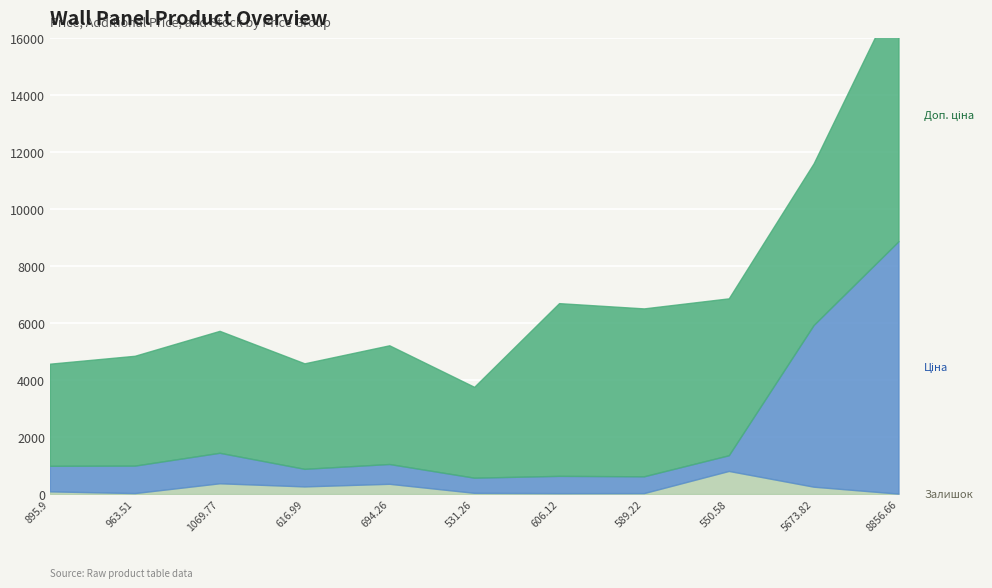

At which label does Ціна reach its minimum?

531.26